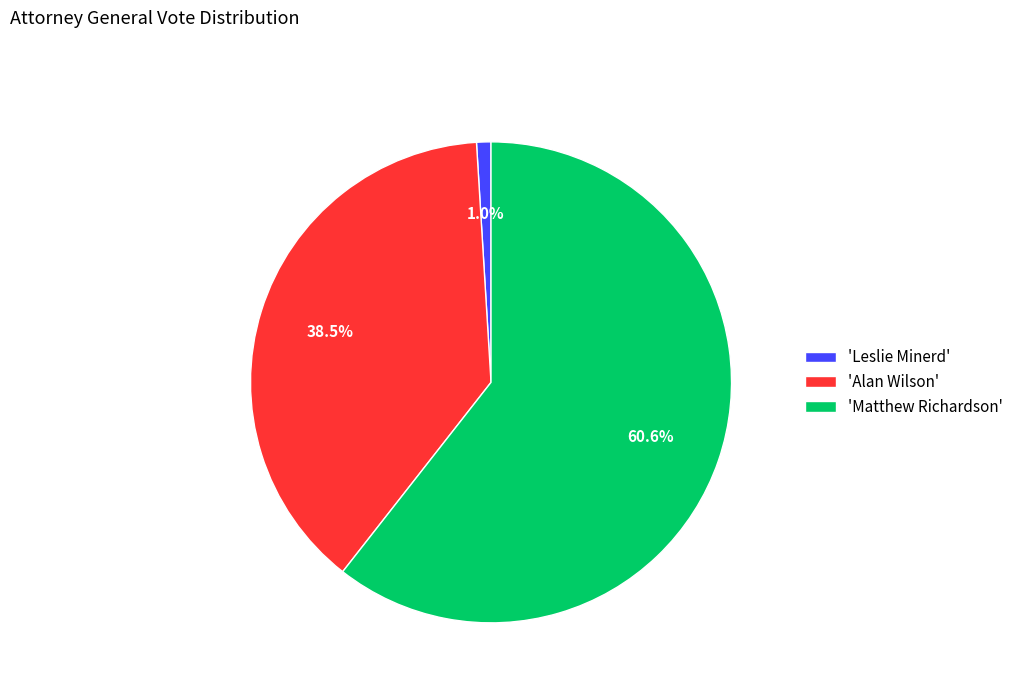

Which has a higher value, 'Leslie Minerd' or 'Alan Wilson'?

'Alan Wilson'